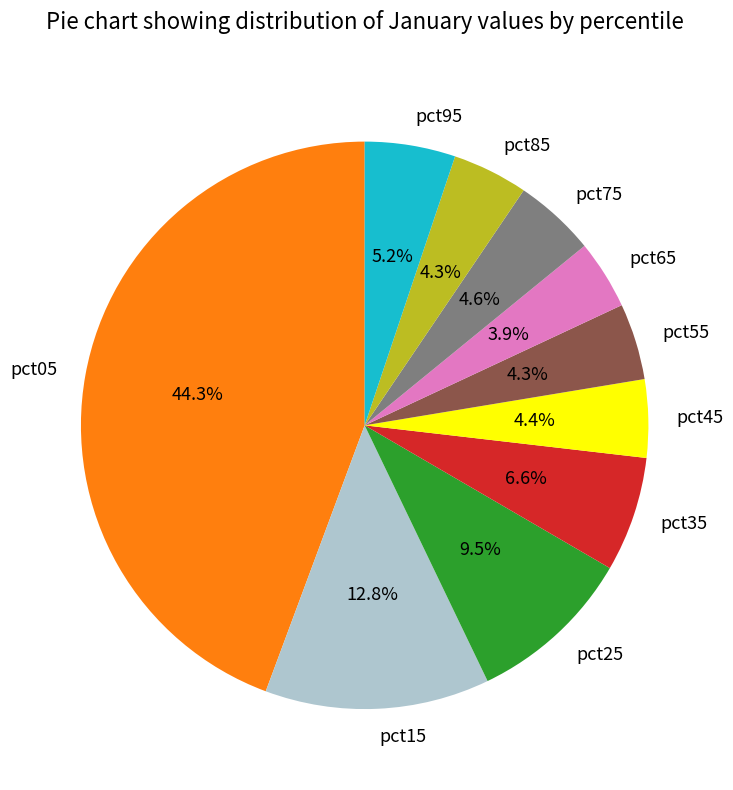

What percentage is NOT represented by pct25?

90.5%